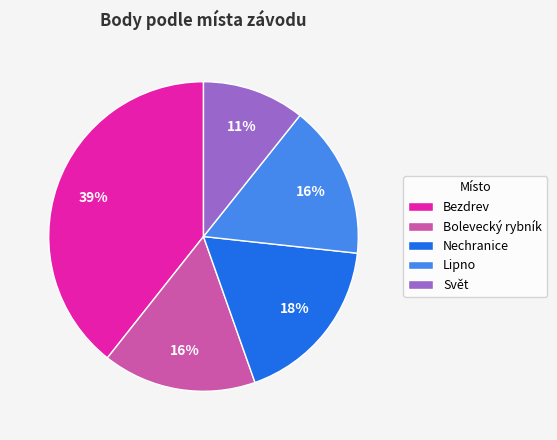

What is the ratio of the value at Lipno to the value at Bezdrev?

0.4